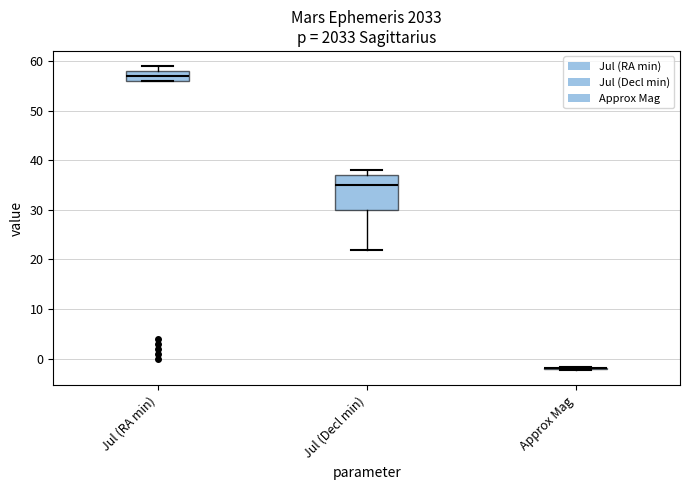

Comparing the boxes themselves (not the whiskers), which one is the tallest?

Jul (Decl min)